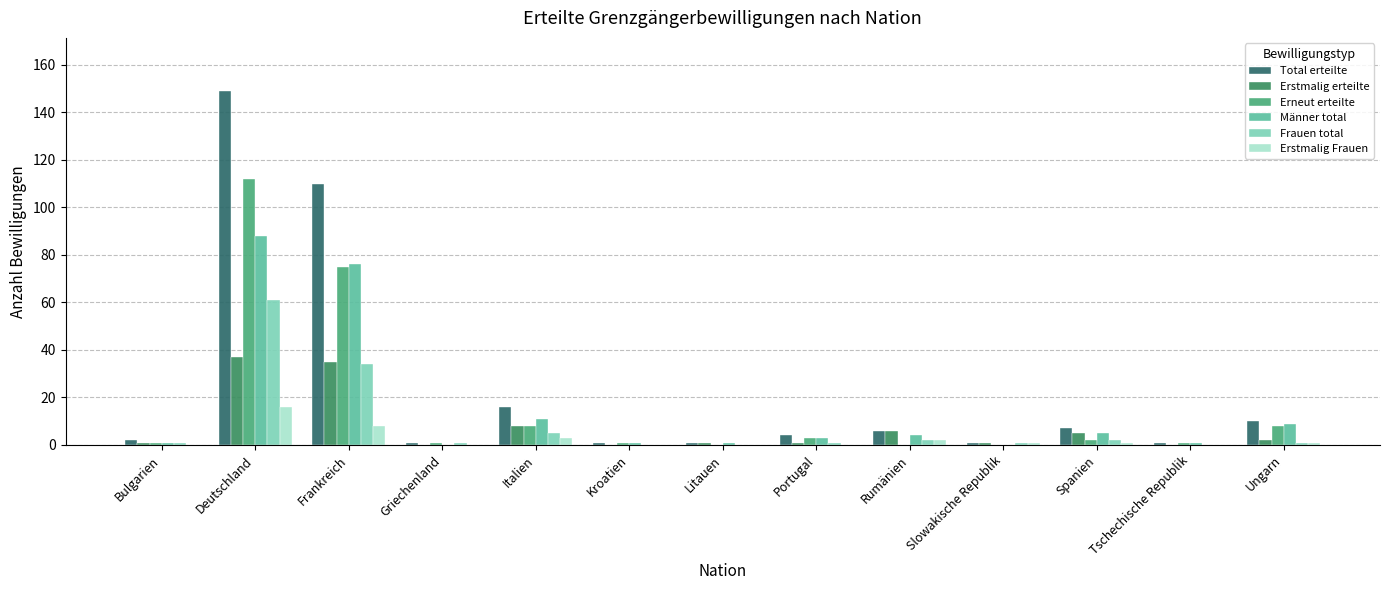

True or false: Erstmalig Frauen has a value of 8 at Griechenland.

False